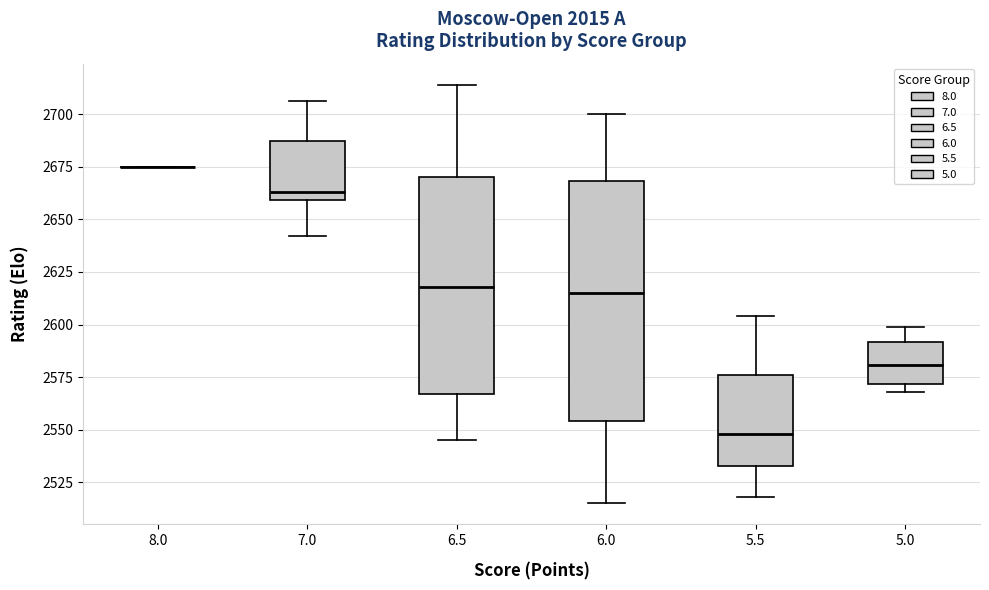

Where is the upper edge of the box at x = 6.5 on the y-axis? The values are not printed on the chart, so give them approximately, as read against the axis.

2670